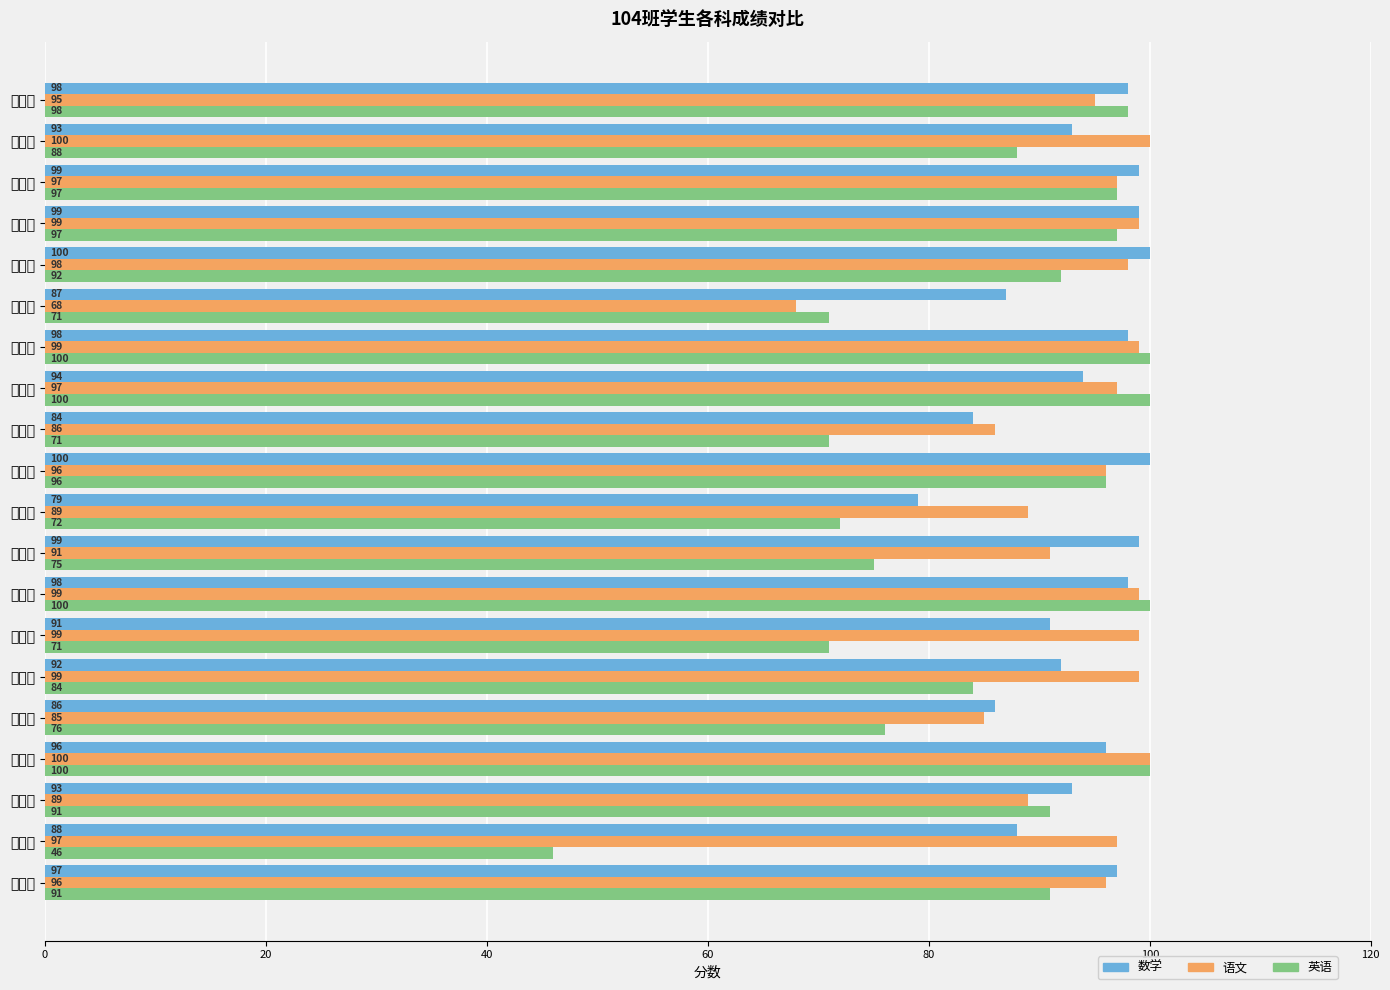

At which category is the sum across all series the highest?

甘健明